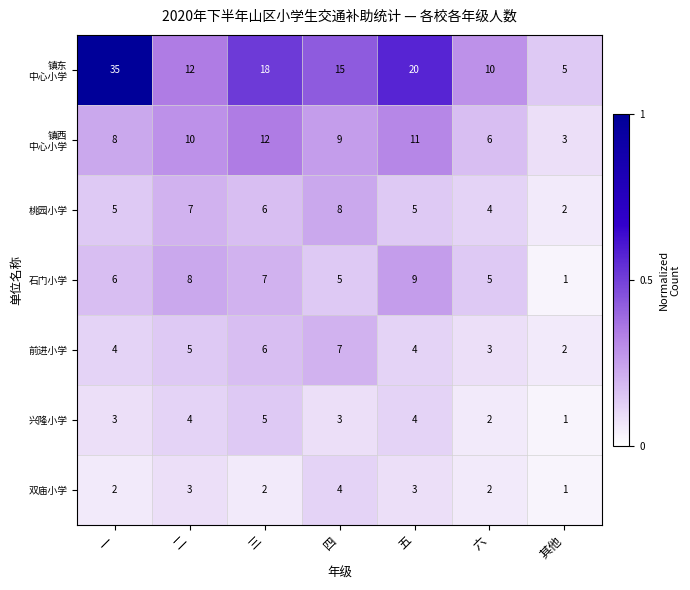

What is the total value across all series at 五?

56